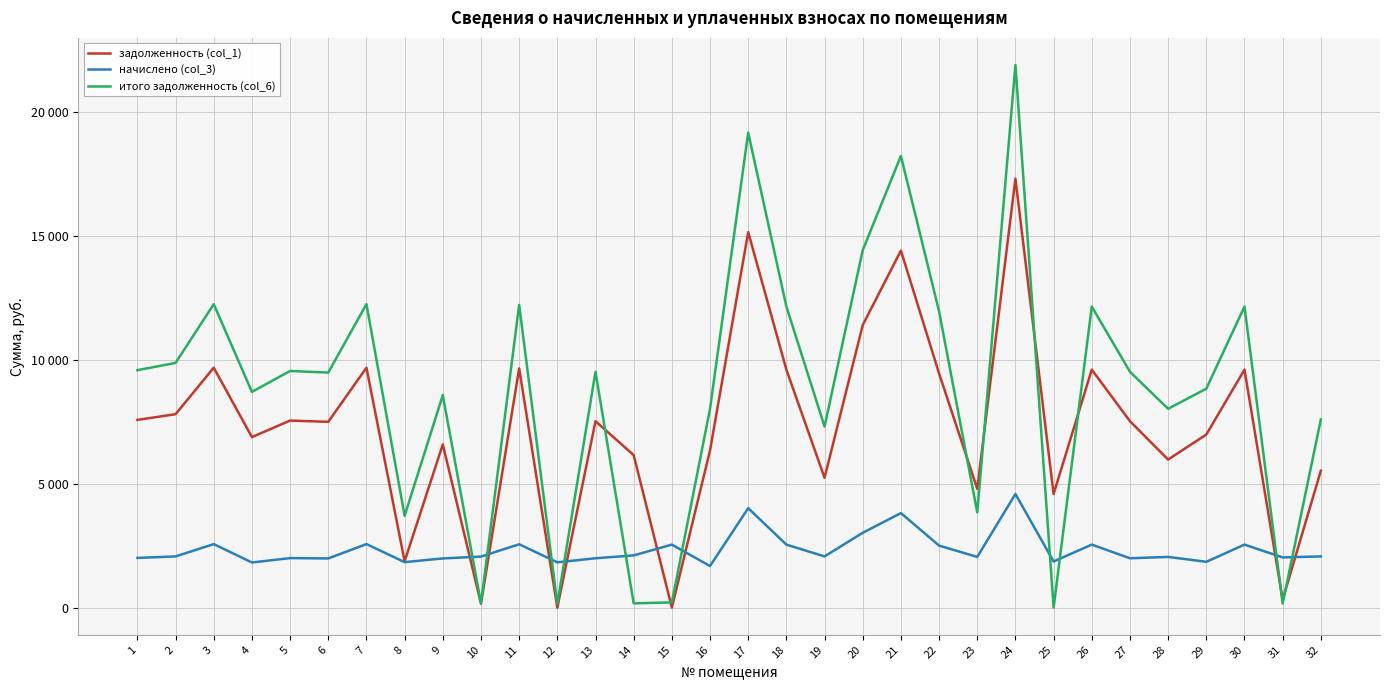

Where do начислено (col_3) and итого задолженность (col_6) first cross each other?

9 and 10